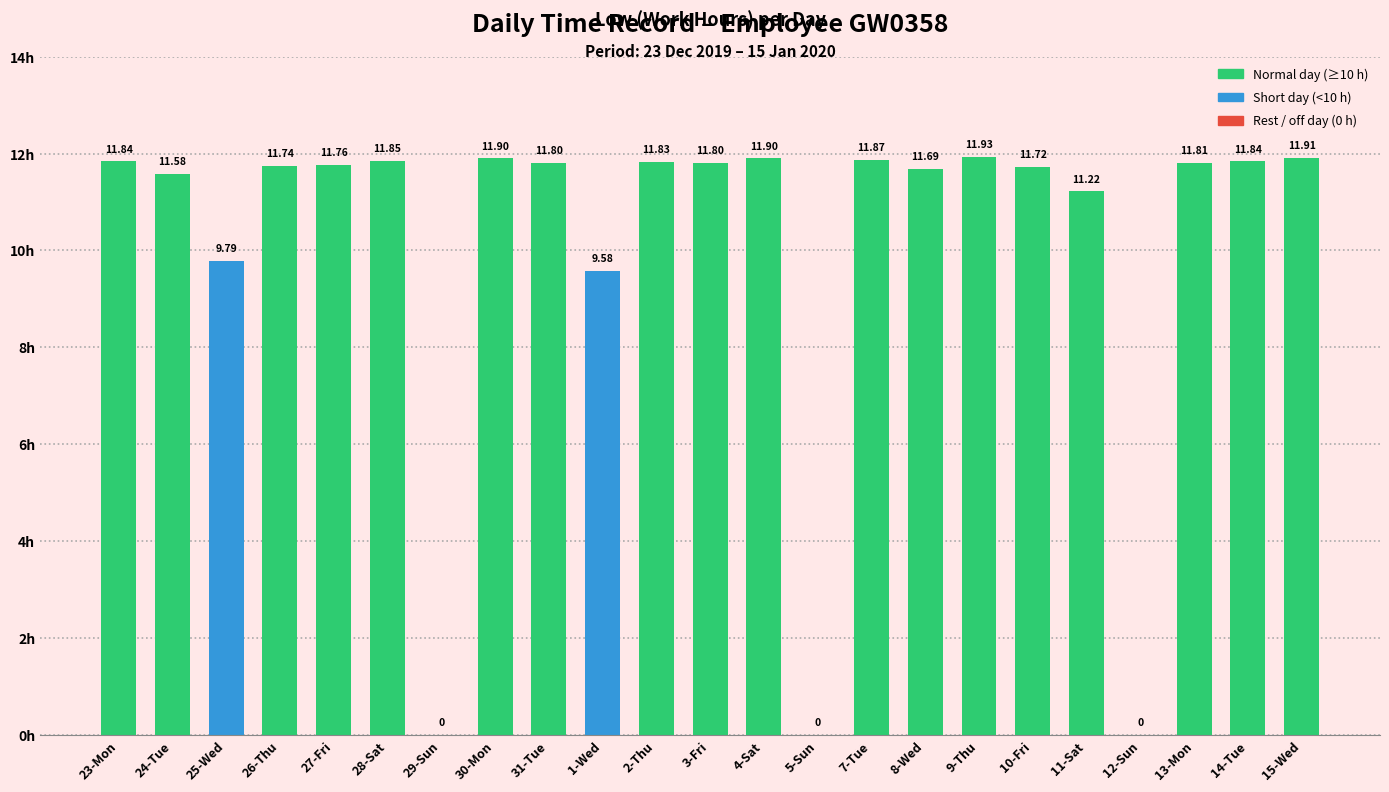

Where does the data first go above 11?

23-Mon